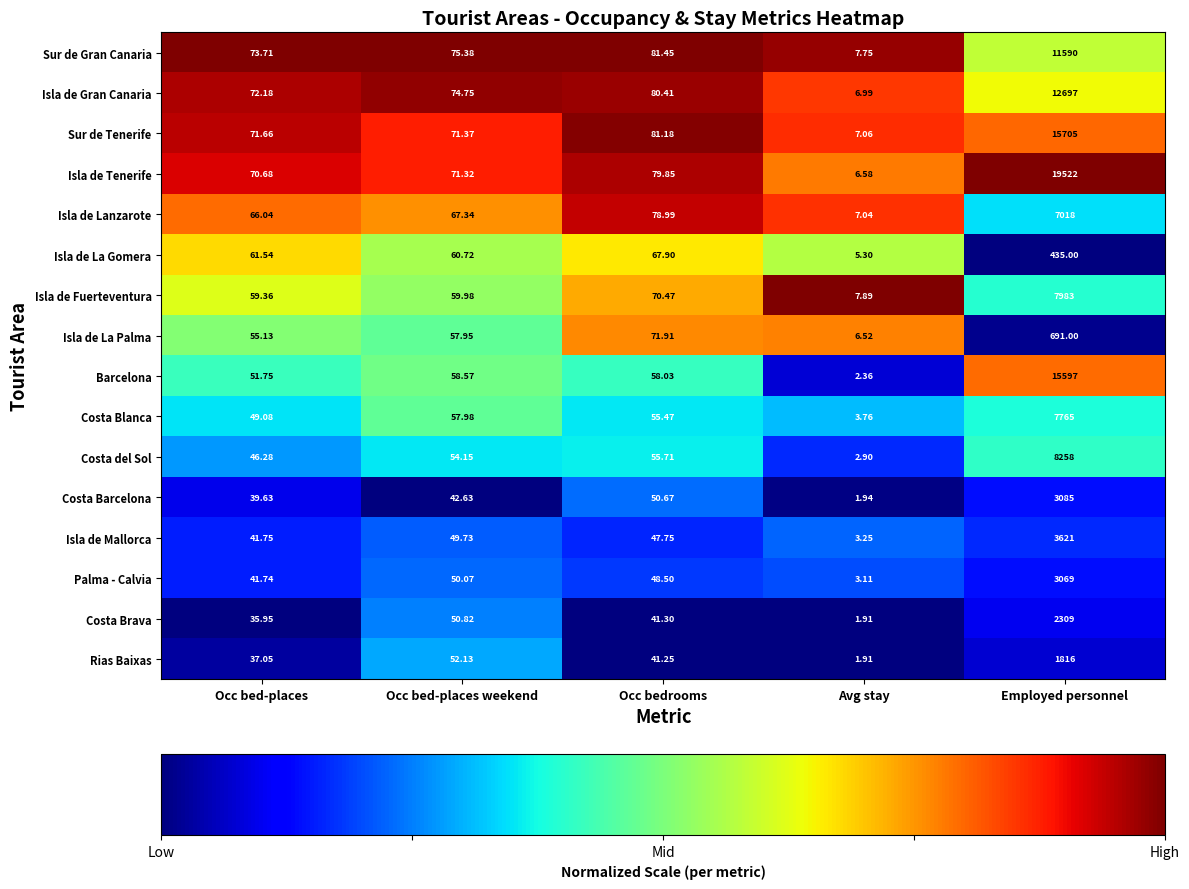

Which series has the widest spread of values?

Isla de Tenerife